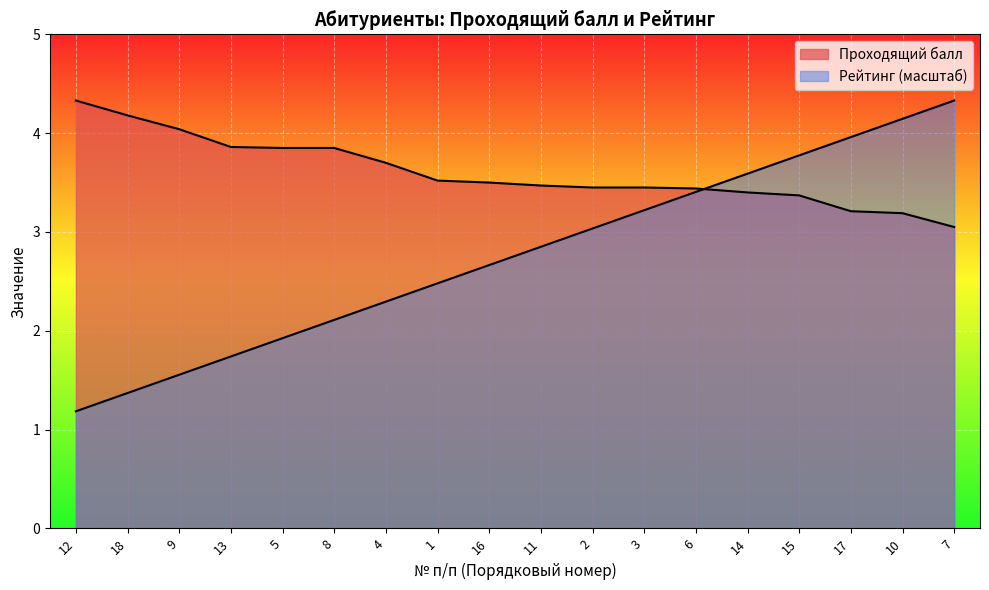

What position from the left is 2?

11